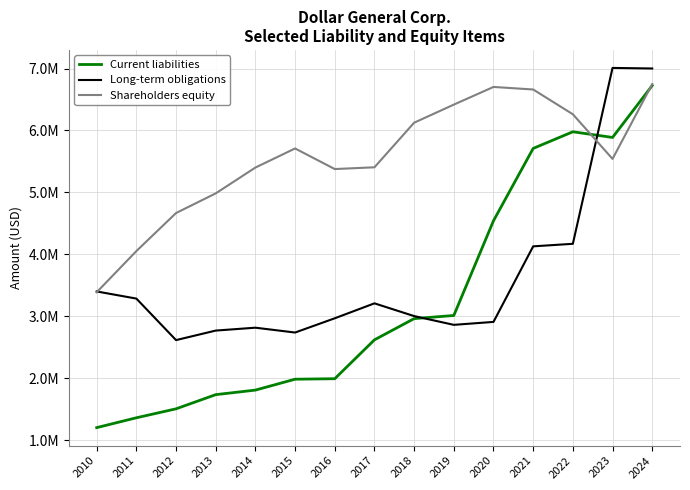

At how many categories does at least one series exceed 4463973?

13